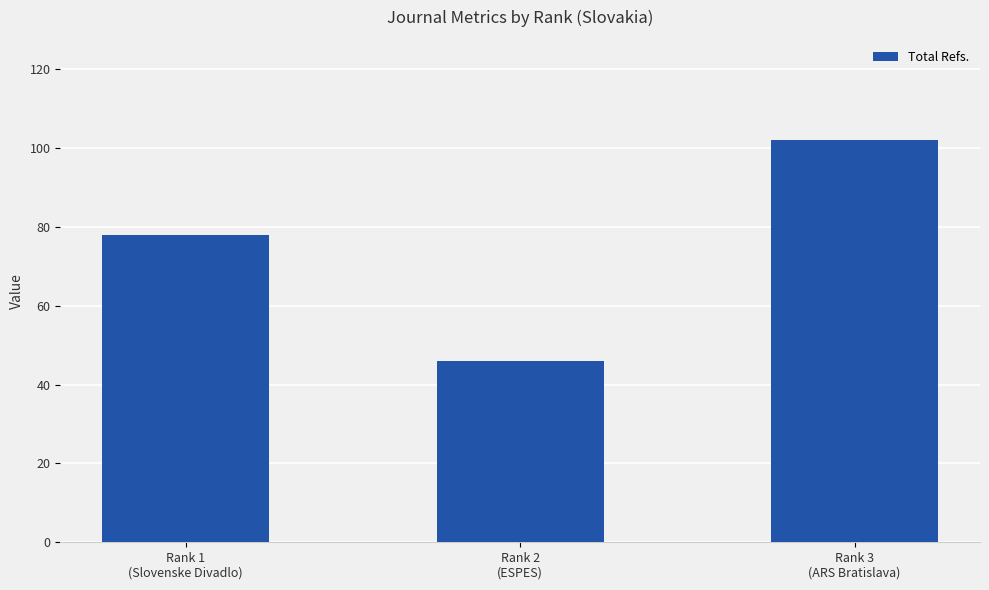

Rank the categories by value from highest to lowest.

Rank 3
(ARS Bratislava), Rank 1
(Slovenske Divadlo), Rank 2
(ESPES)